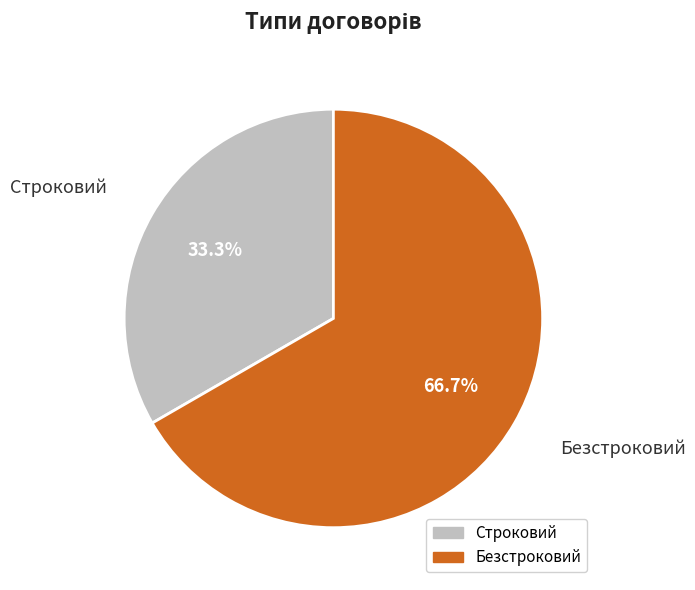

Is it true that Строковий is 40% of the pie?

False